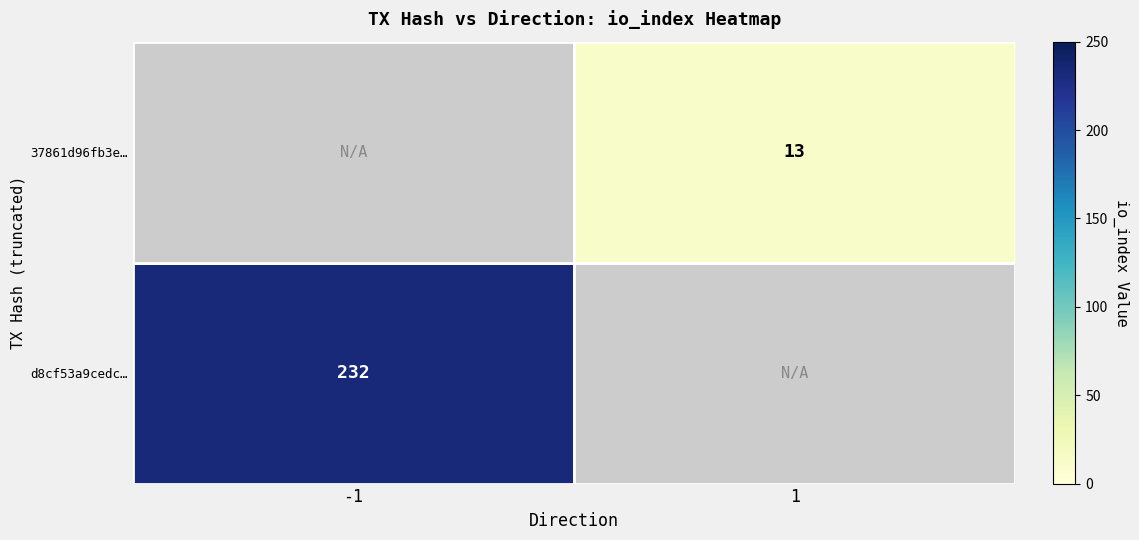

Is the value of d8cf53a9cedc… at -1 greater than the value of 37861d96fb3e… at 1?

Yes